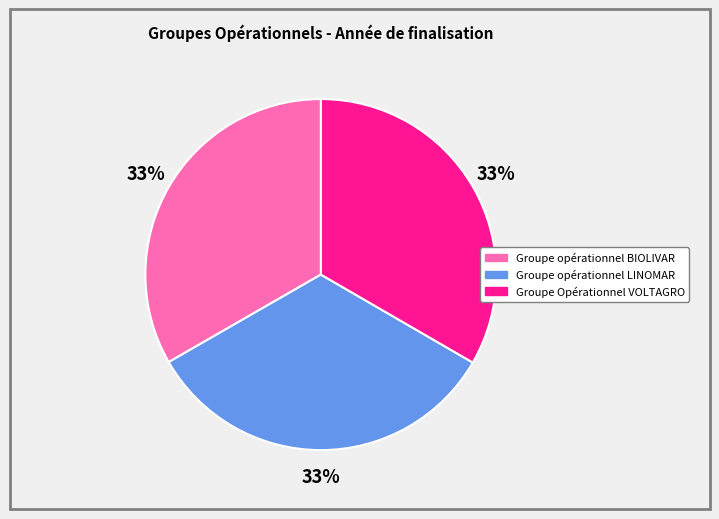

Approximately how many times larger is the value at Groupe Opérationnel VOLTAGRO compared to Groupe opérationnel LINOMAR?

1.0